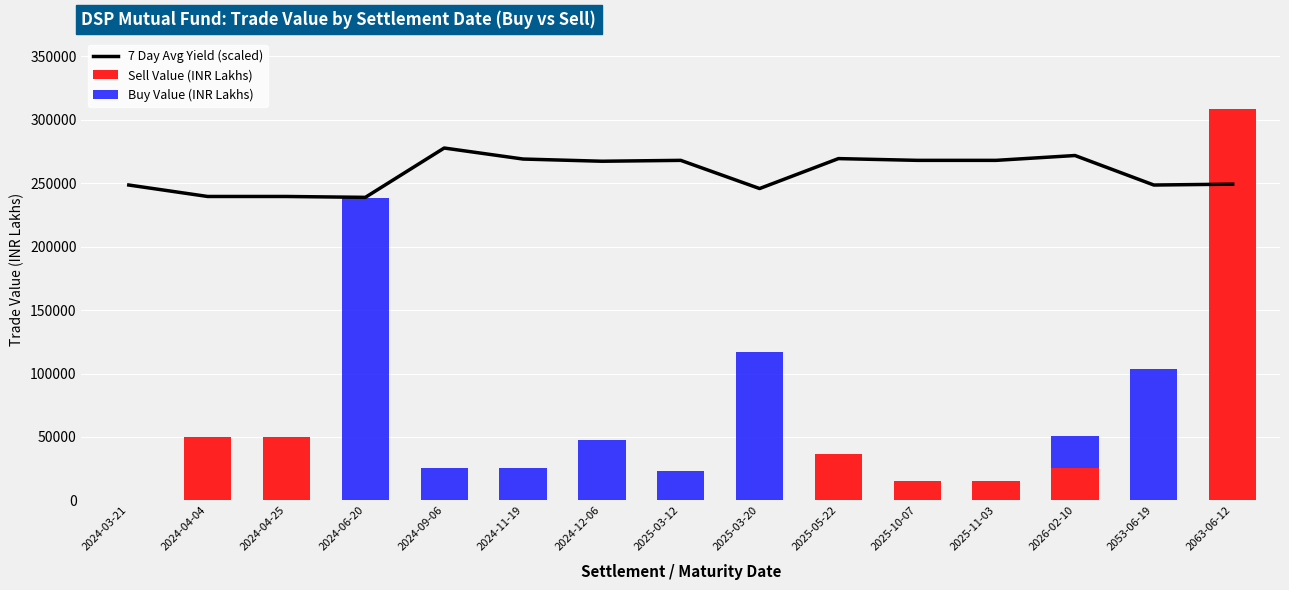

The value of Sell Value (INR Lakhs) at 2024-12-06 is 0.0. True or false?

True